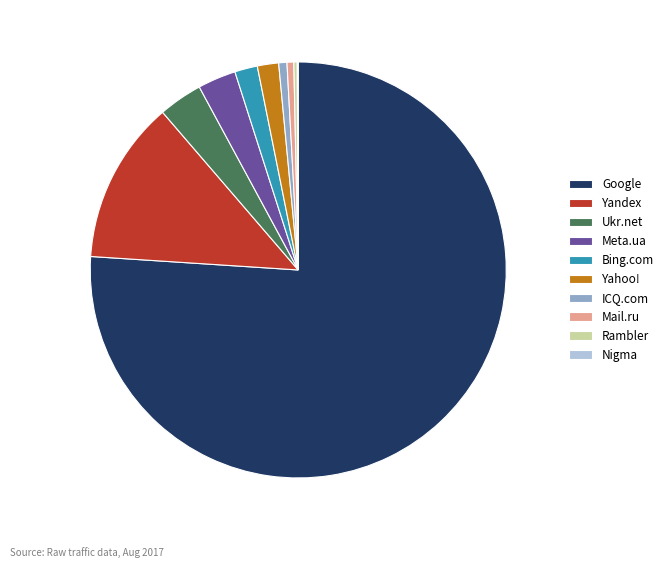

Which slice represents more than half of the pie?

Google